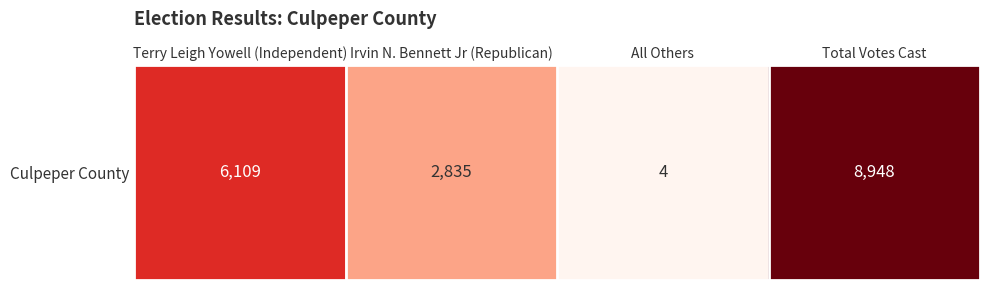

List the labels in order of value, smallest first.

All Others, Irvin N. Bennett Jr (Republican), Terry Leigh Yowell (Independent), Total Votes Cast